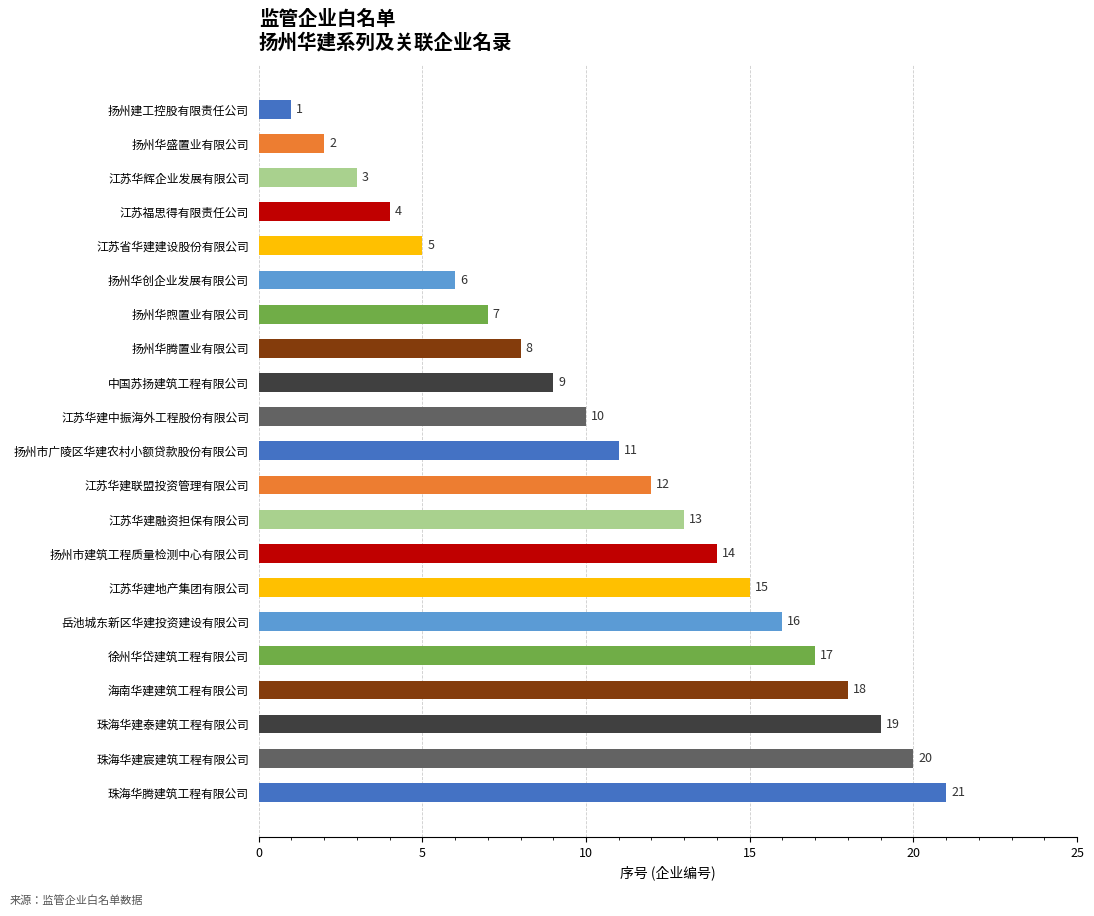

Where is the data nearest to the value 11?

扬州市广陵区华建农村小额贷款股份有限公司